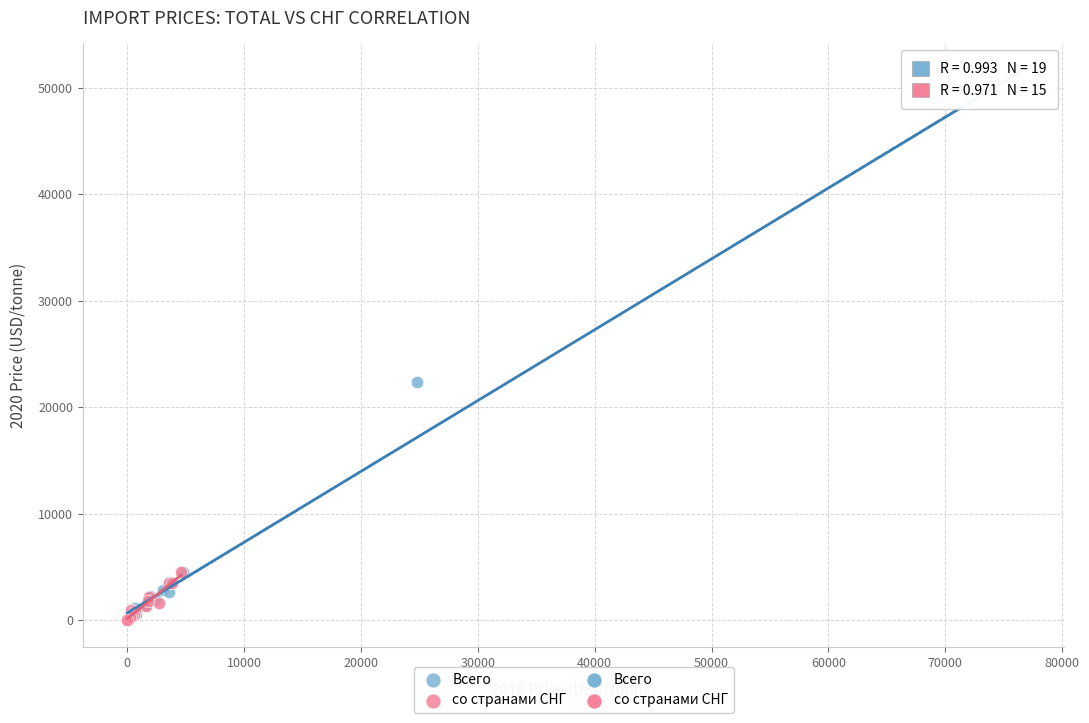

Which series has the widest spread of Y values?

Всего